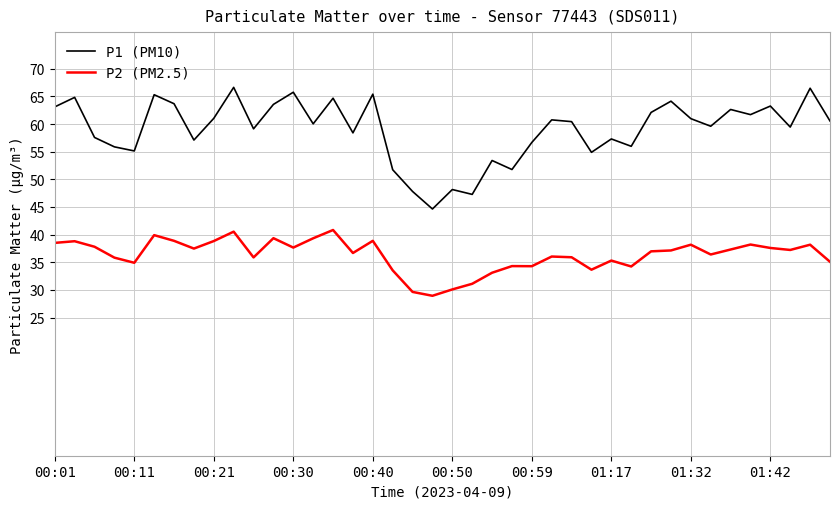

Which series has the largest range (max minus min)?

P1 (PM10)